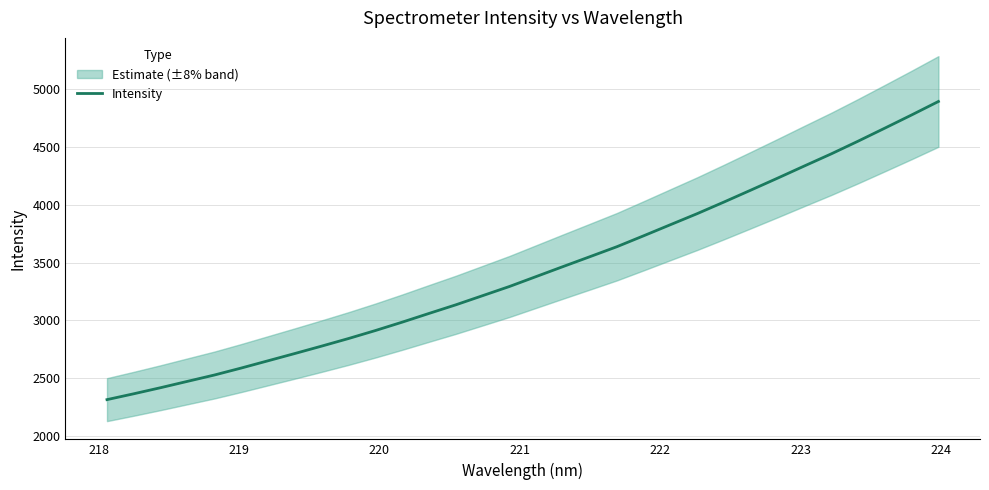

What is the maximum value for Intensity?

4889.8